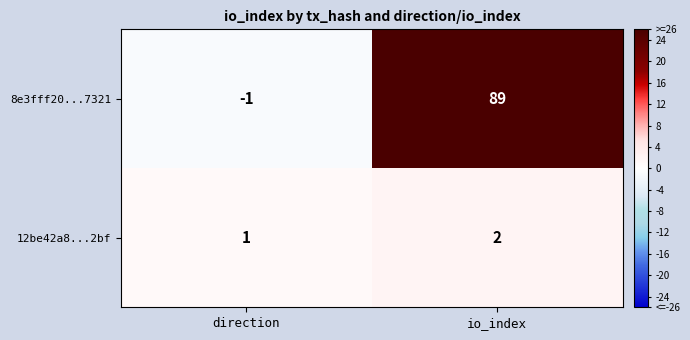

Which series has the widest spread of values?

8e3fff20...7321